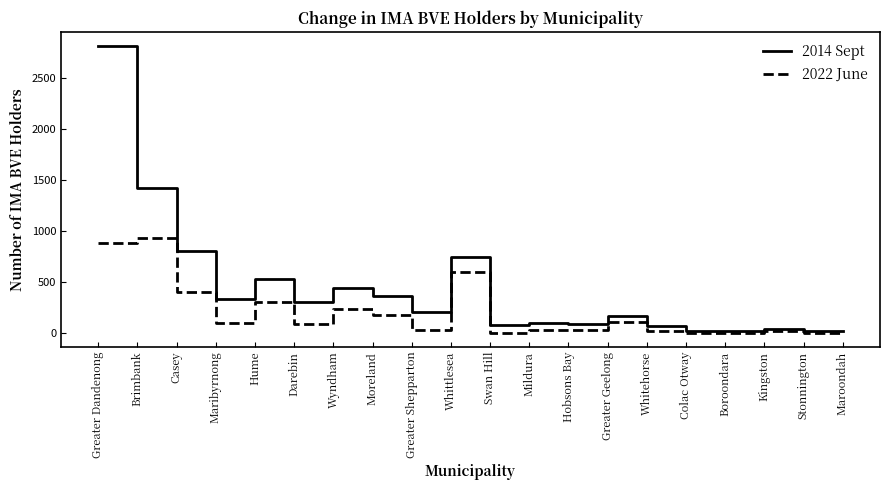

Which series has the largest total across all categories?

2014 Sept